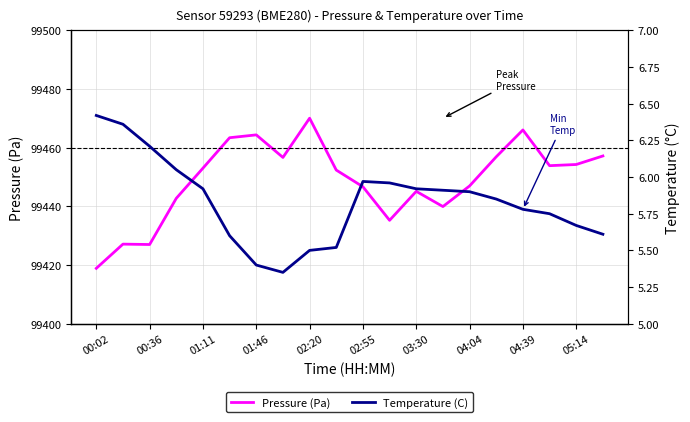

Which series has the largest total across all categories?

Pressure (Pa)